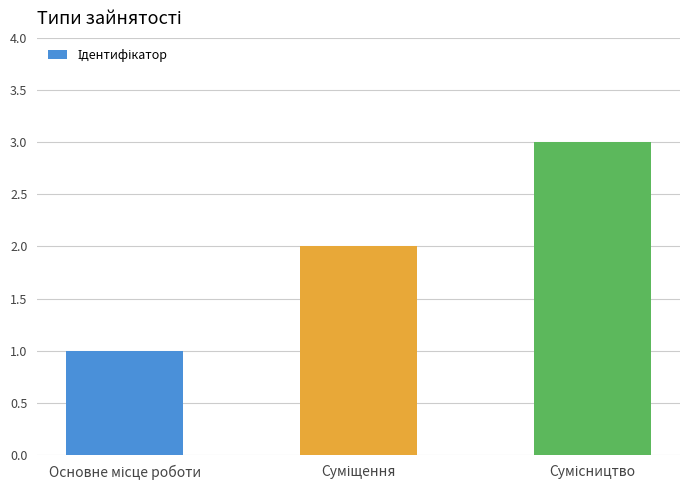

What is the greatest value displayed?

3